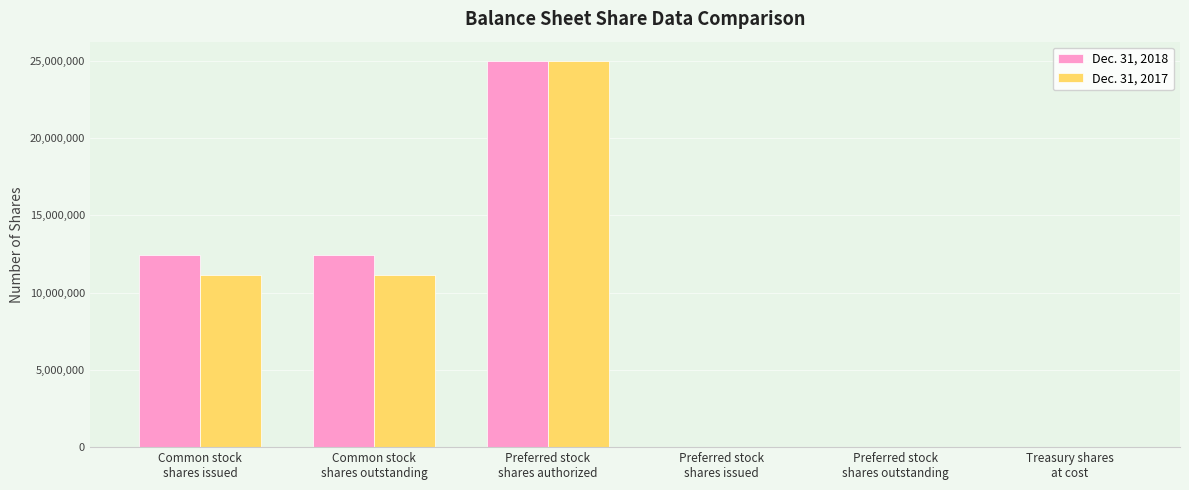

Count the number of data series in this chart.

2